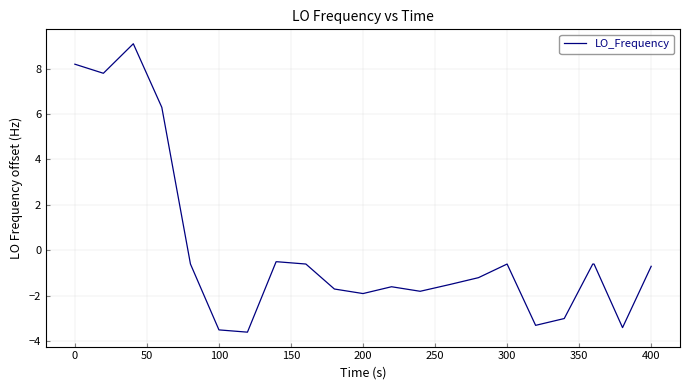

Does the chart display data point markers on the line(s)?

No